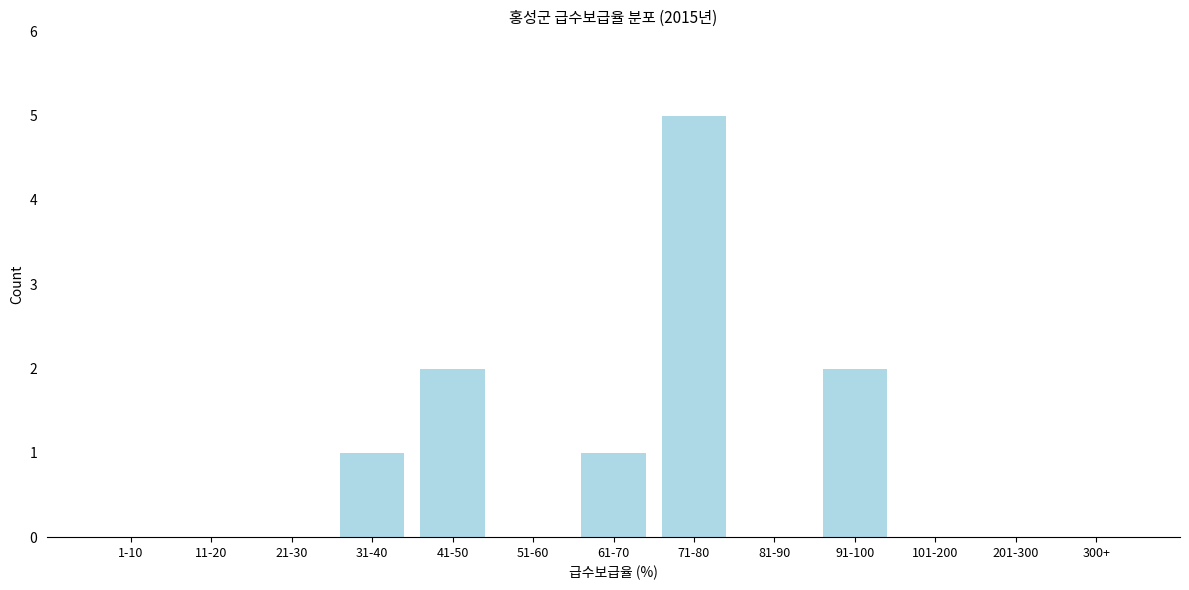

Reading left to right, extract all data points from this chart.

1-10=0	11-20=0	21-30=0	31-40=1	41-50=2	51-60=0	61-70=1	71-80=5	81-90=0	91-100=2	101-200=0	201-300=0	300+=0